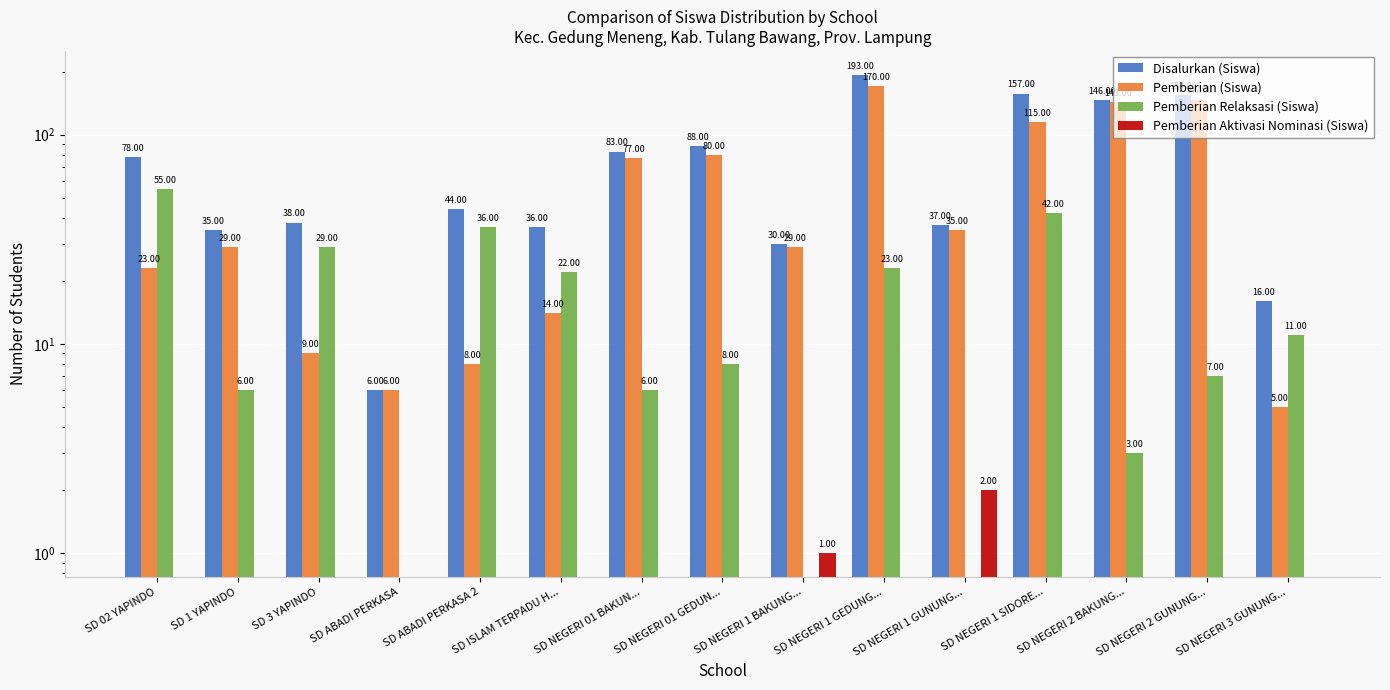

What is the spread (max minus min) of values at SD NEGERI 2 GUNUNG...?

154